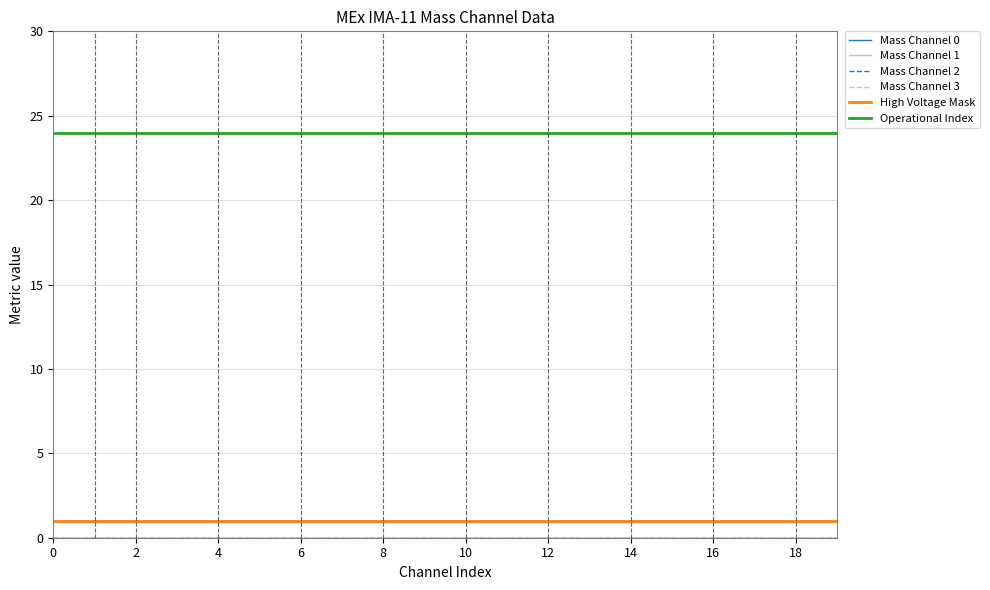

Which series has the largest total across all categories?

Operational Index